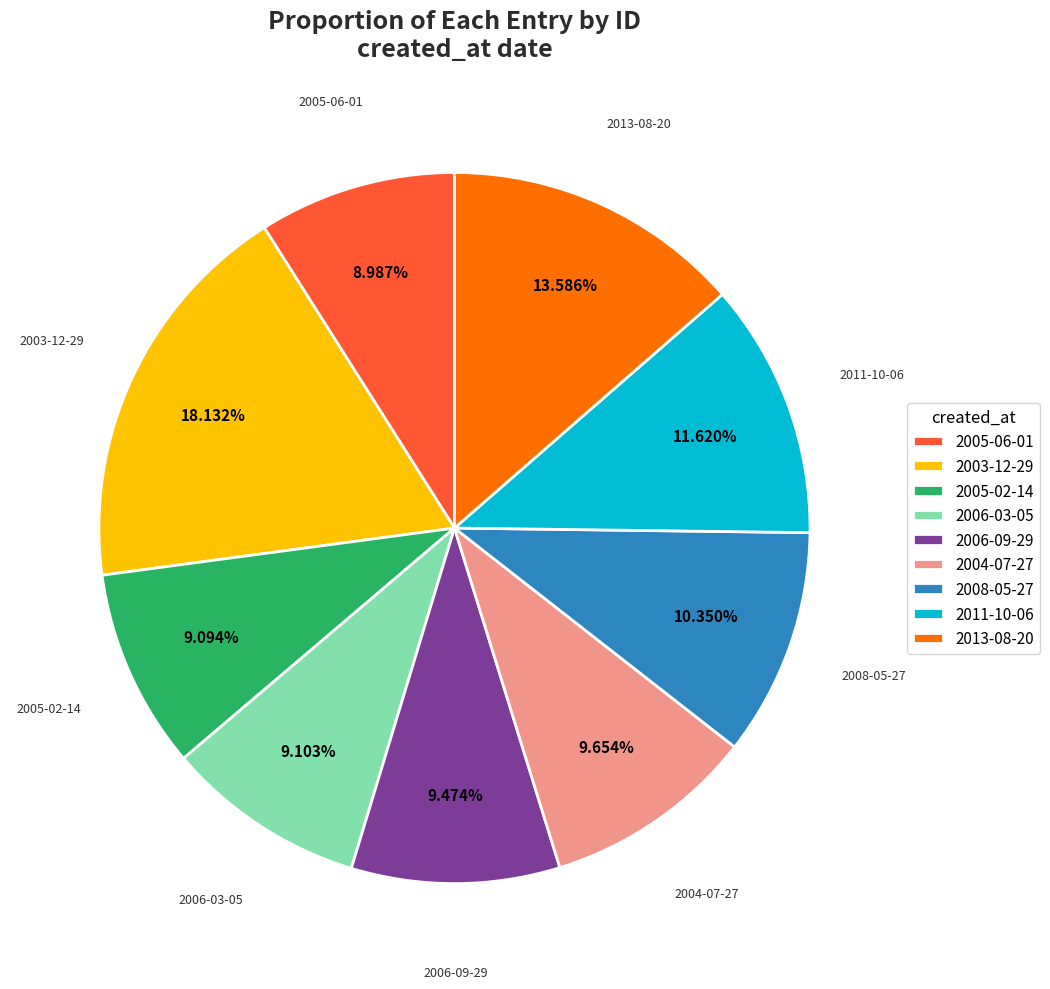

To the nearest percent, what percentage of the pie is 2003-12-29?

18%